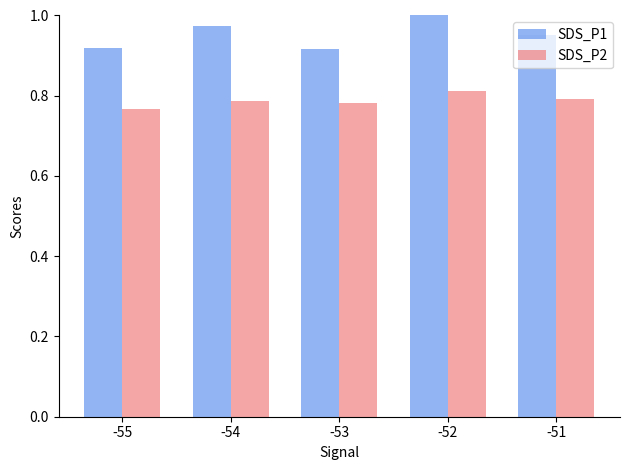

True or false: SDS_P2 has a value of 0.8 at -51.

True